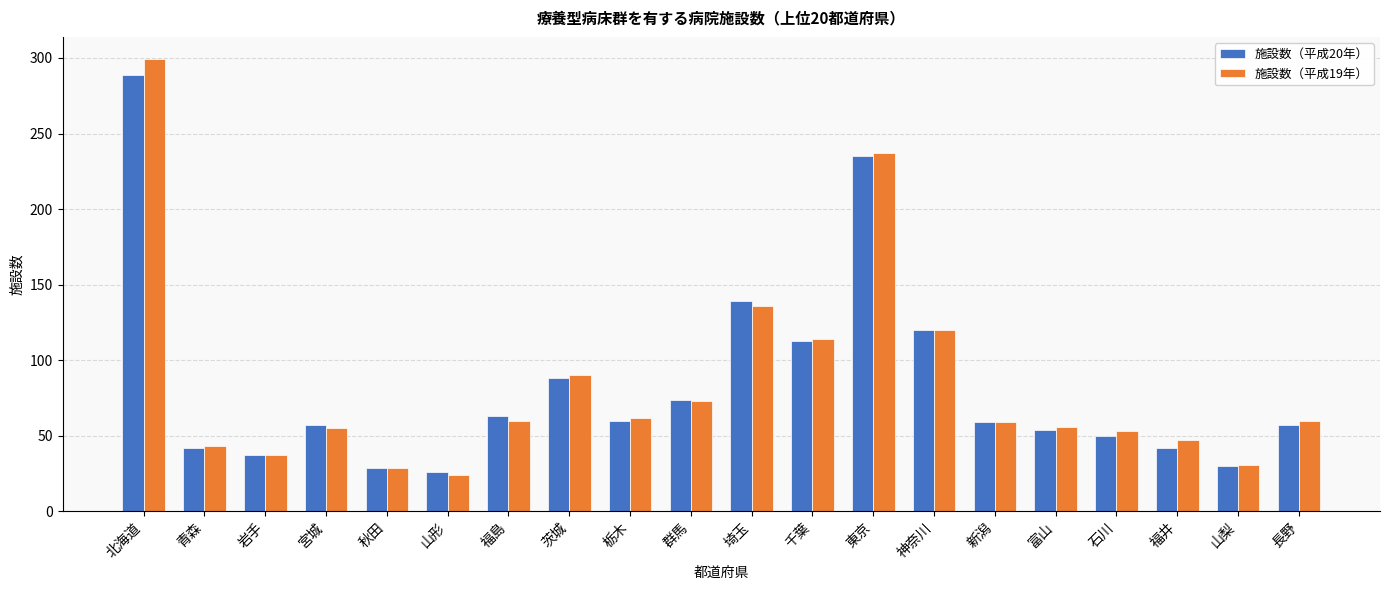

At which label is 施設数（平成20年） closest to 157?

埼玉